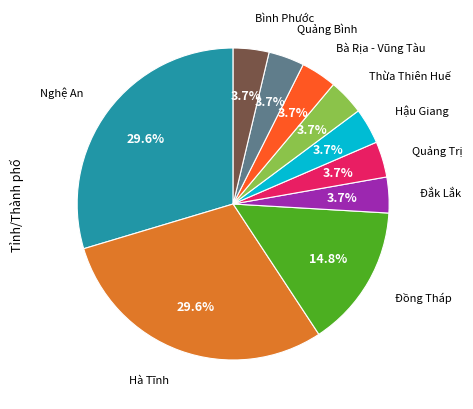

Count the number of slices in the pie.

10